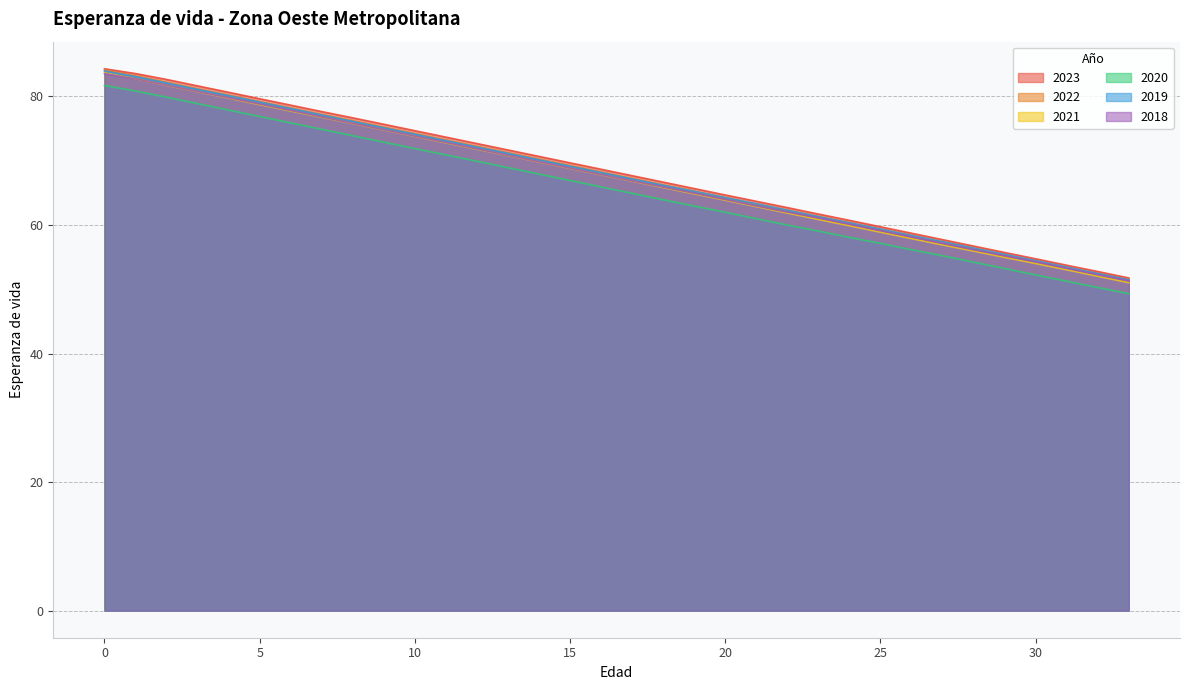

Between 6 and 22, which series saw the biggest shift?

2023